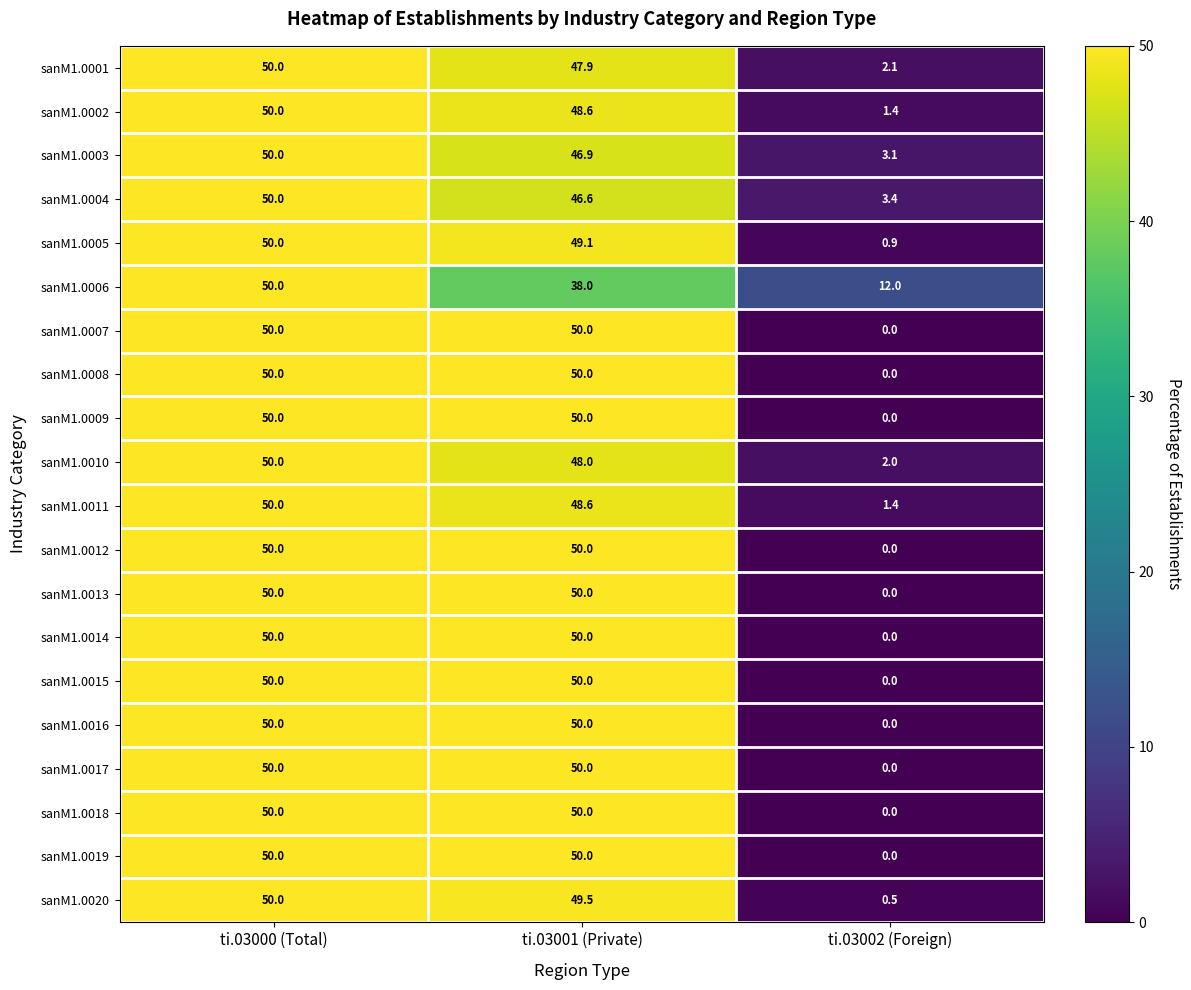

The sanM1.0004 series shows 0.7 at ti.03002 (Foreign). True or false?

False